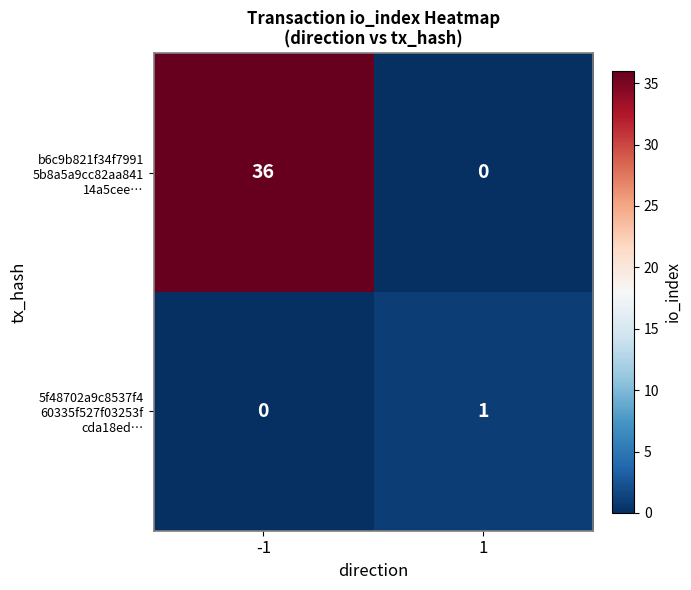

At which category is the sum across all series the highest?

-1